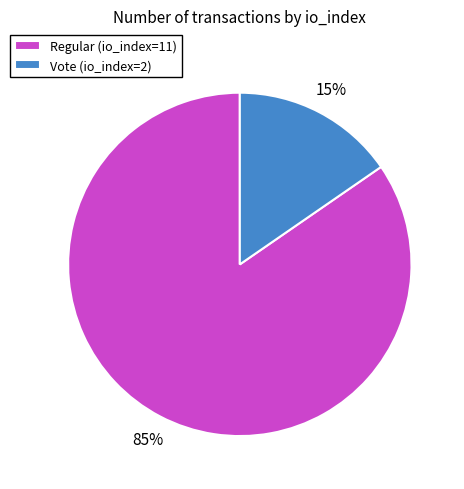

Rank the categories by value from highest to lowest.

Regular (io_index=11), Vote (io_index=2)